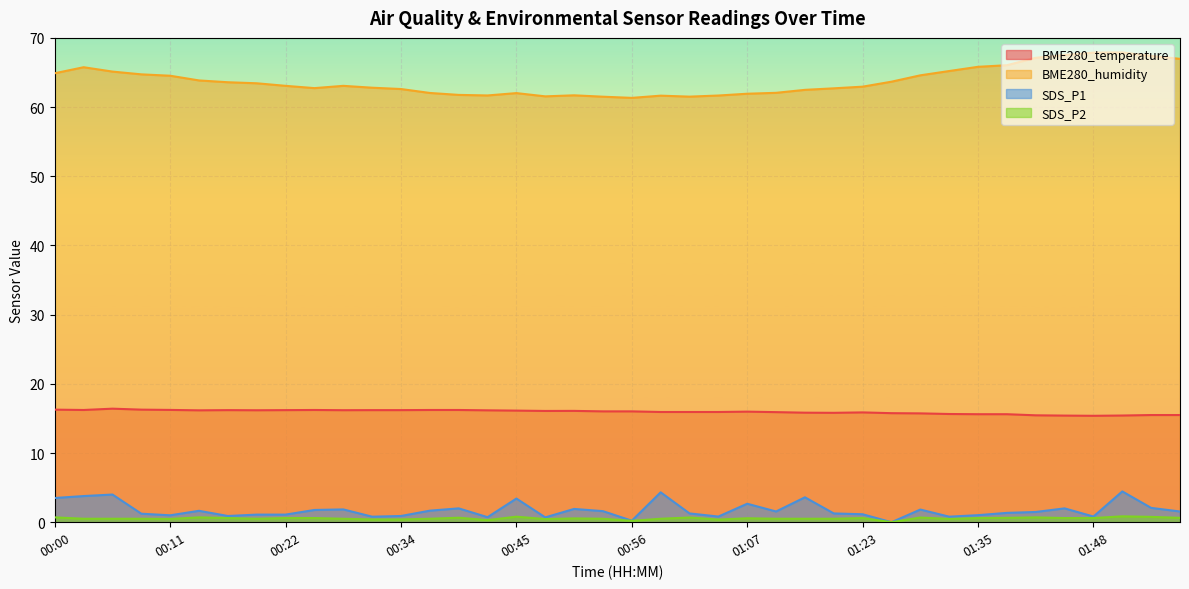

What position from the left is 01:13?

27